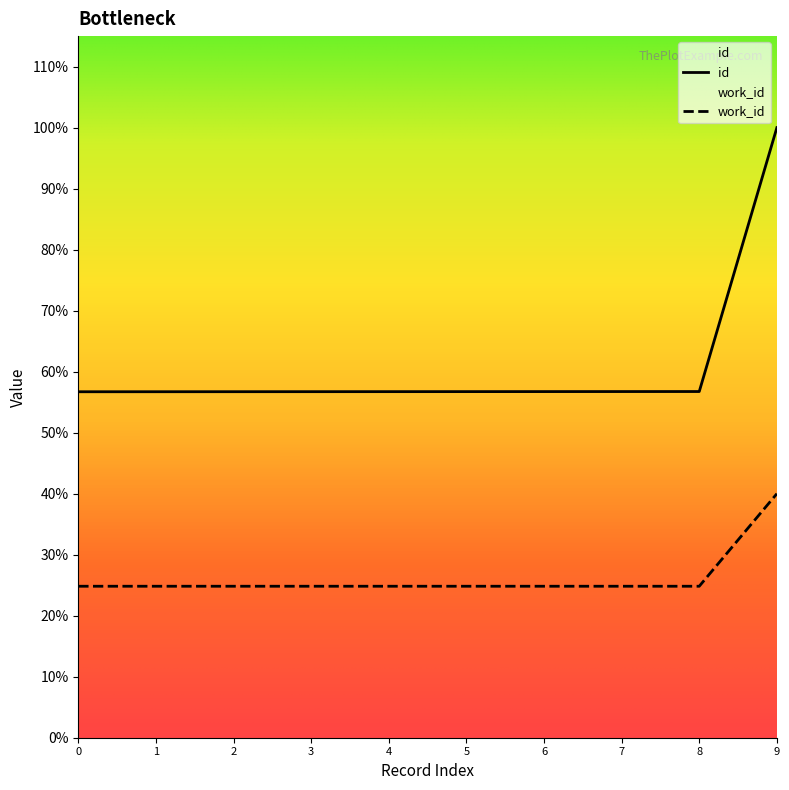

True or false: work_id and id intersect in this chart.

False